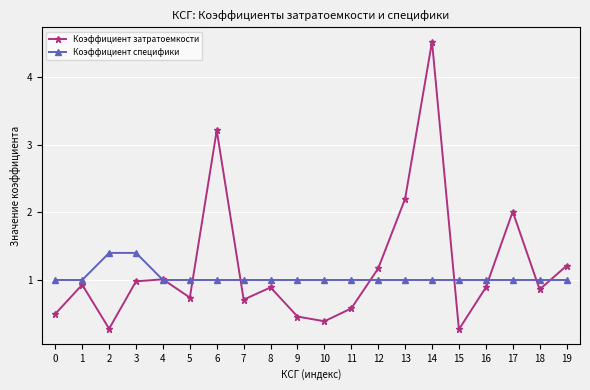

What is the highest value of the Коэффициент специфики series?

1.4